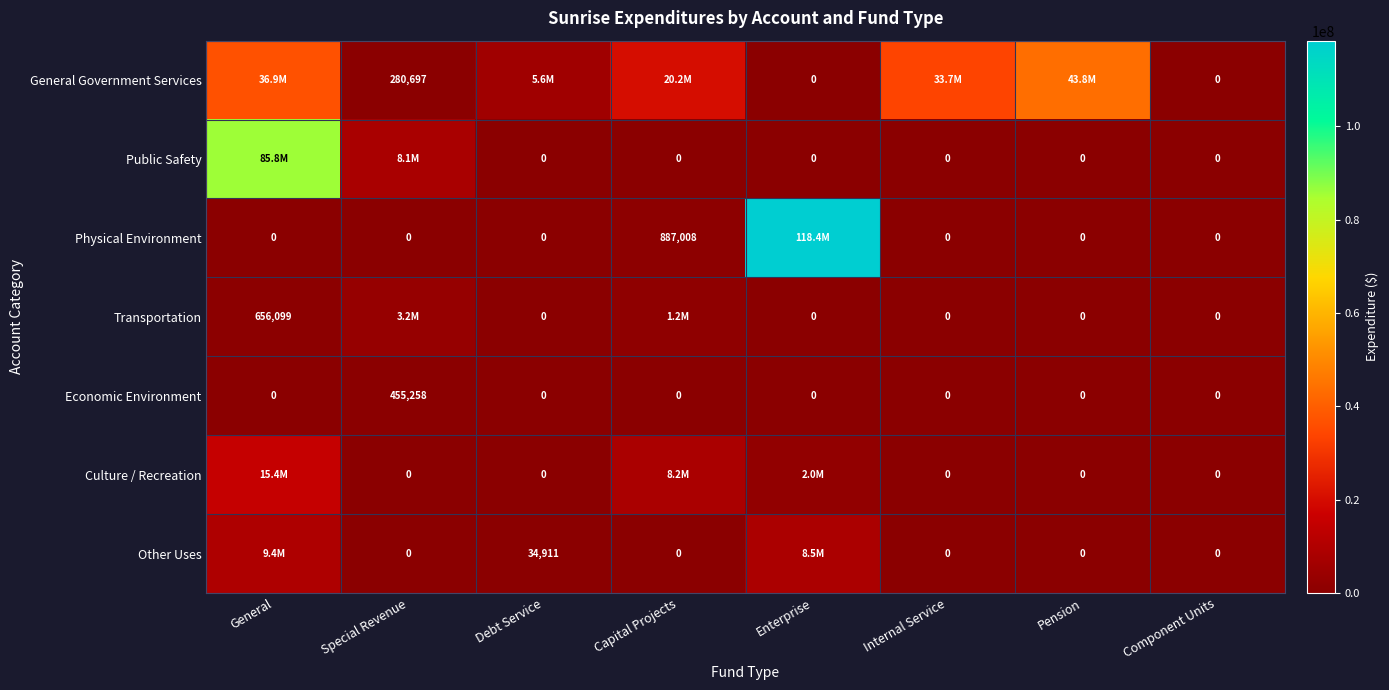

What is the sum of the Other Uses values at Debt Service and Pension?

34911